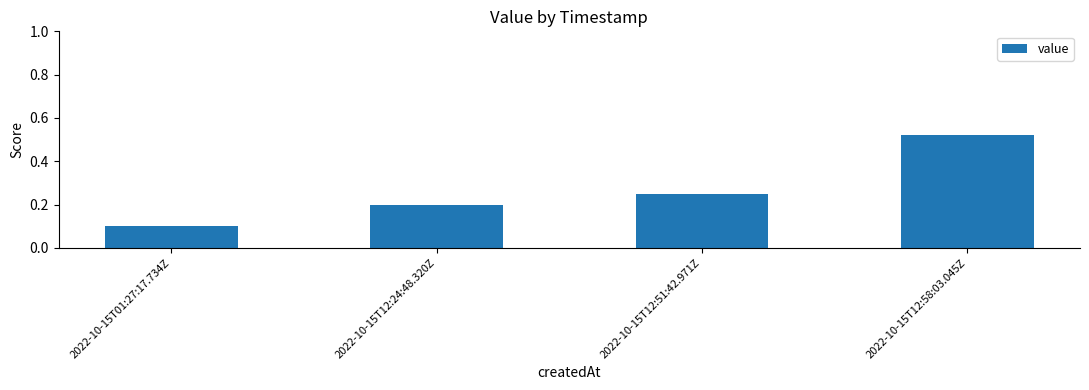

Which label corresponds to the largest value in the chart?

2022-10-15T12:58:03.045Z